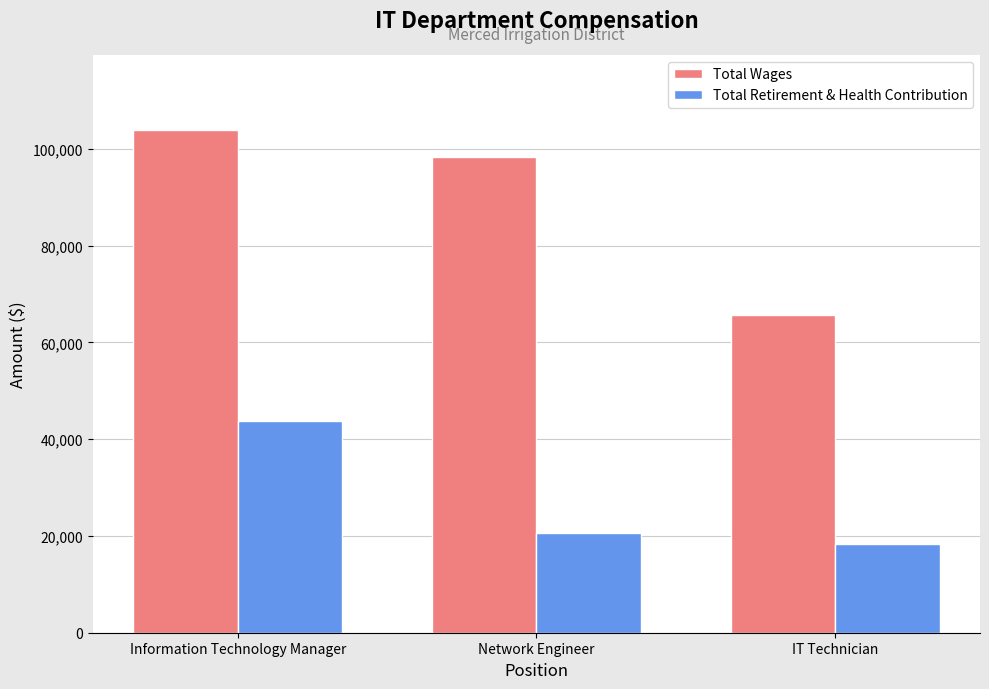

What is the label of the 1st bar from the left?

Information Technology Manager